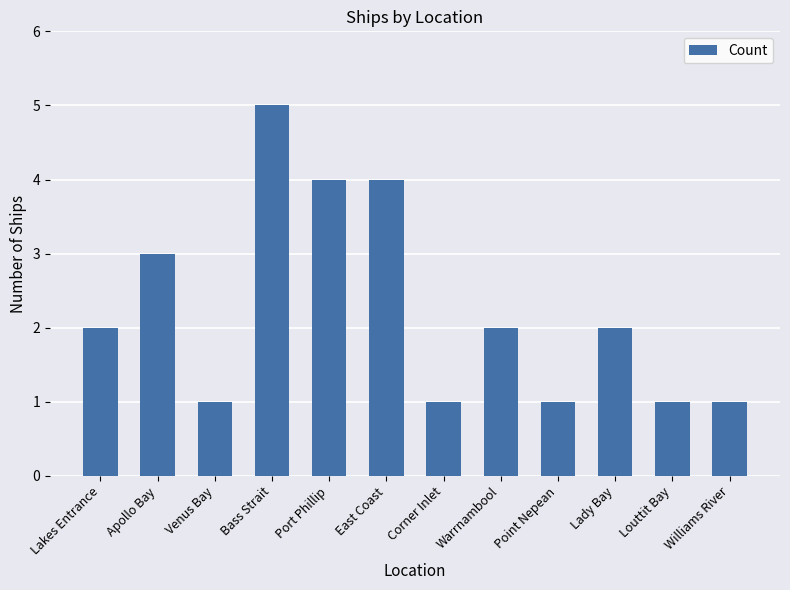

What is the change in value from Lakes Entrance to Apollo Bay?

+1